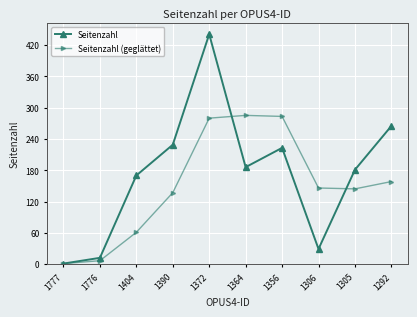

What is the maximum value for Seitenzahl?

441.0